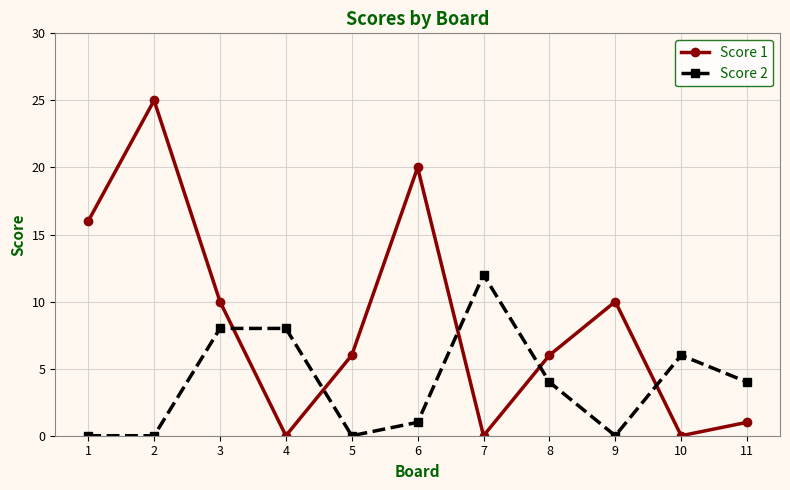

Rank the series by their maximum value, from lowest to highest.

Score 2, Score 1